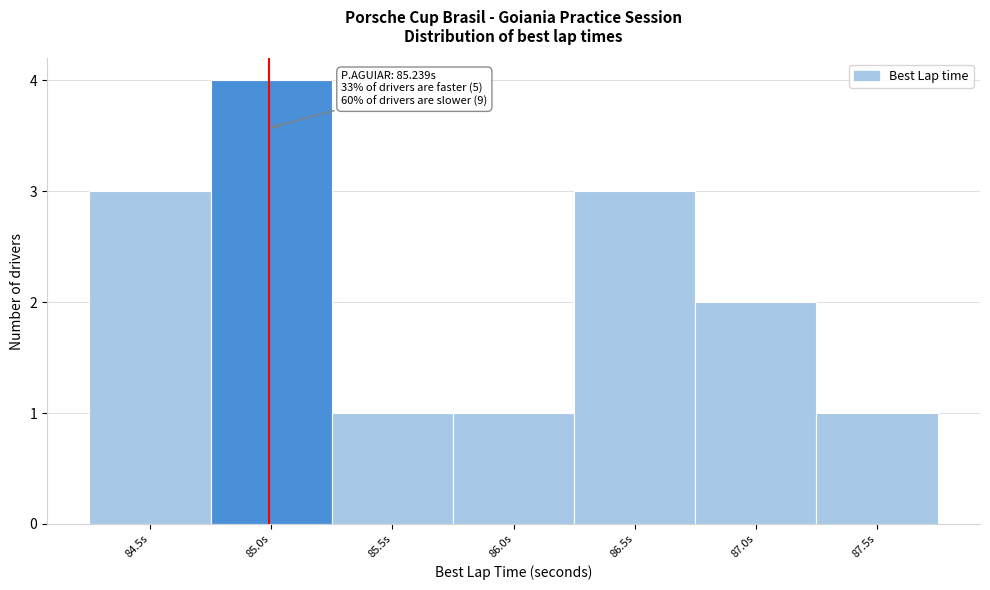

Reading left to right, transcribe all the data shown in this chart.

84.5s=3	85.0s=4	85.5s=1	86.0s=1	86.5s=3	87.0s=2	87.5s=1